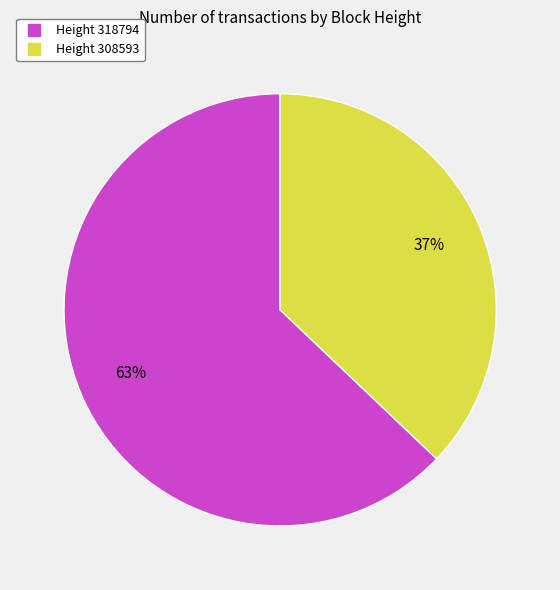

To the nearest percent, what is the average slice percentage?

50%